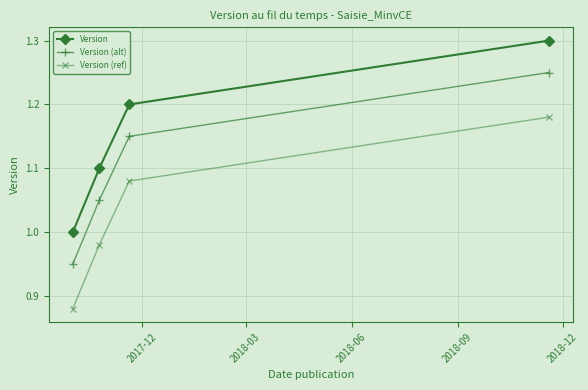

True or false: Version (ref) and Version (alt) intersect in this chart.

False